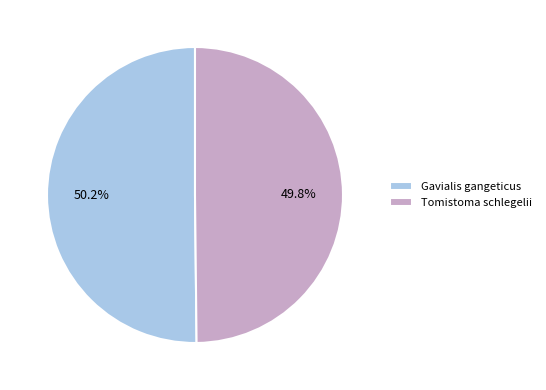

Approximately how many times larger is the value at Gavialis gangeticus compared to Tomistoma schlegelii?

1.0